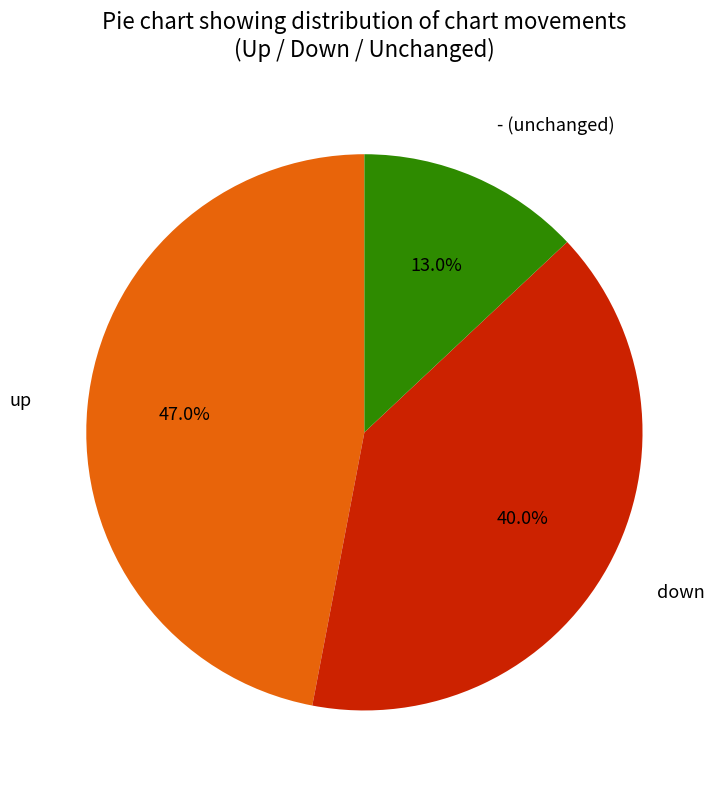

What percentage is the down slice, to the nearest percent?

40%